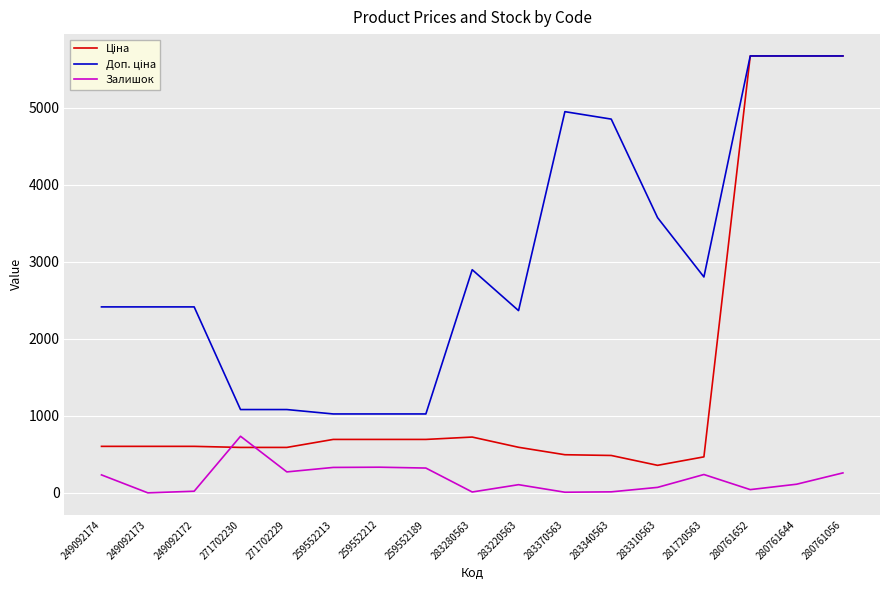

What is the spread (max minus min) of values at 259552212?

691.6